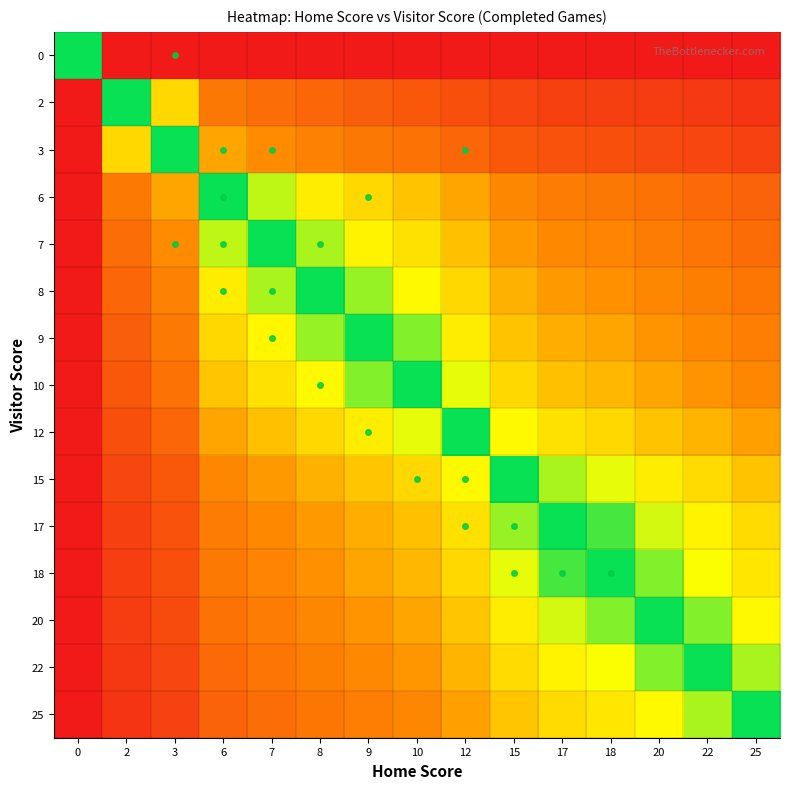

At how many categories does at least one series exceed 0?

15